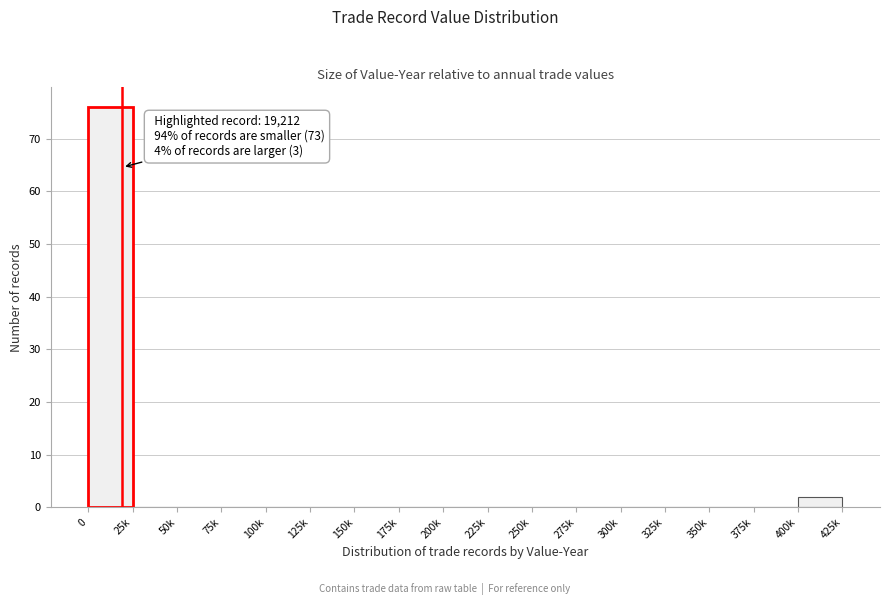

Reading right to left, extract all data points from this chart.

400k=2	375k=0	350k=0	325k=0	300k=0	275k=0	250k=0	225k=0	200k=0	175k=0	150k=0	125k=0	100k=0	75k=0	50k=0	25k=0	0=76